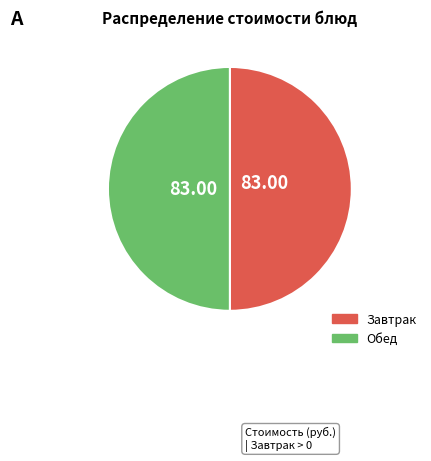

How many slices are in this pie chart?

2